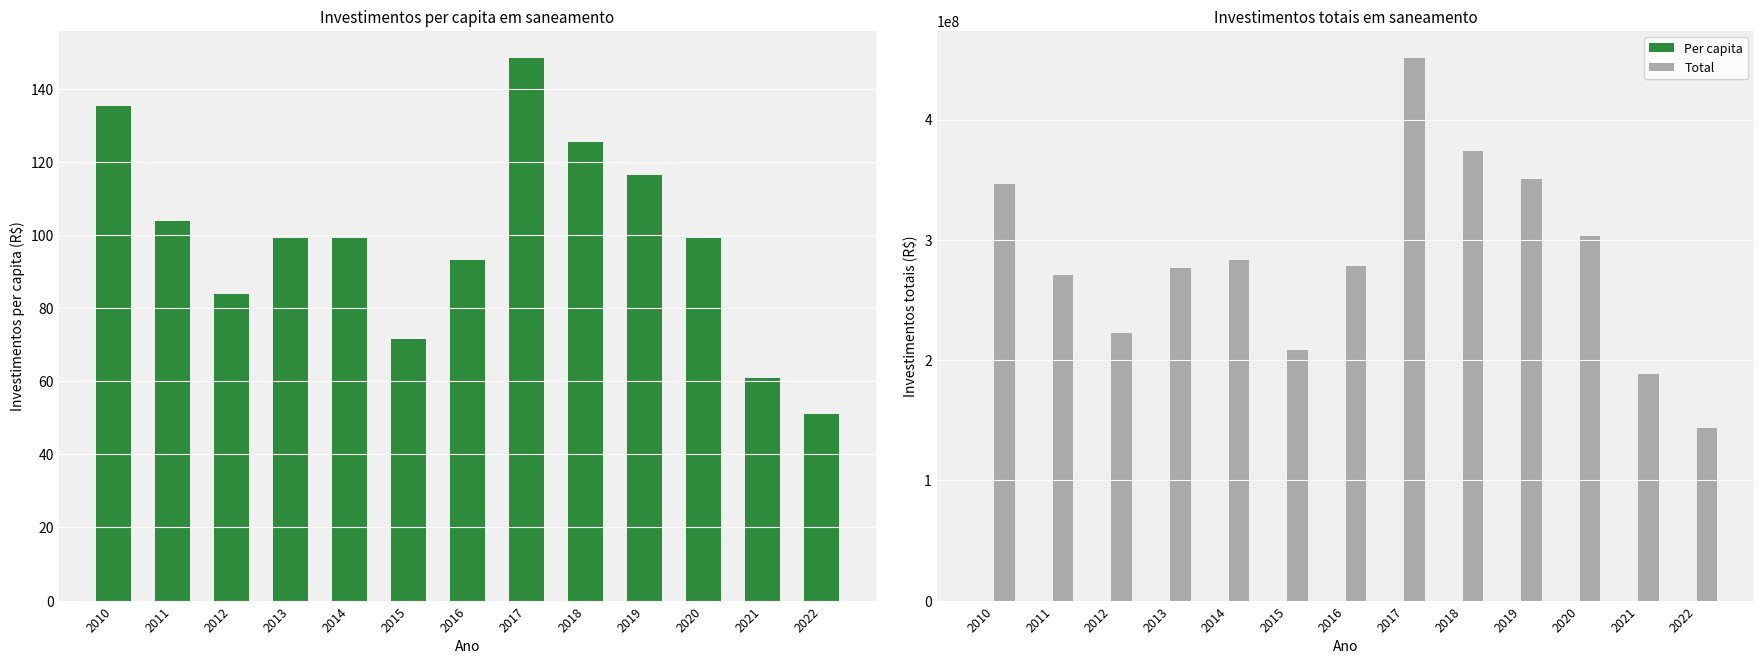

At 2020, list the series in order from smallest to largest.

Investimentos per capita (R$), Per capita, Total